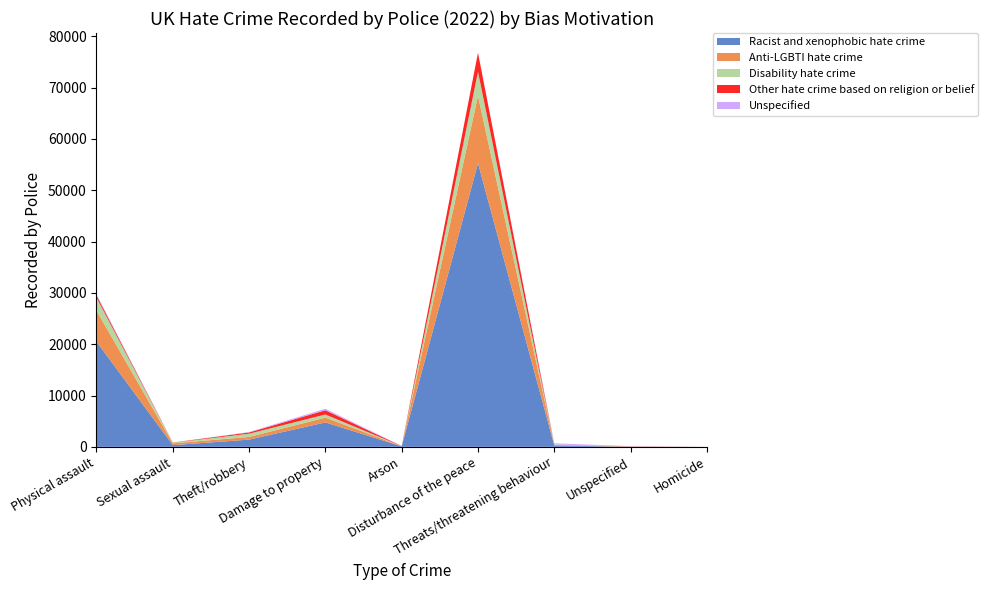

Reading left to right, extract all data points from this chart.

Racist and xenophobic hate crime: 20509	331	1406	4760	96	55278	271	23	3
Anti-LGBTI hate crime: 6038	351	522	932	27	13137	118	43	1
Disability hate crime: 2539	121	634	610	12	4682	64	4	0
Other hate crime based on religion or belief: 444	33	242	825	21	3692	0	26	0
Unspecified: 243	0	87	295	21	0	244	31	0